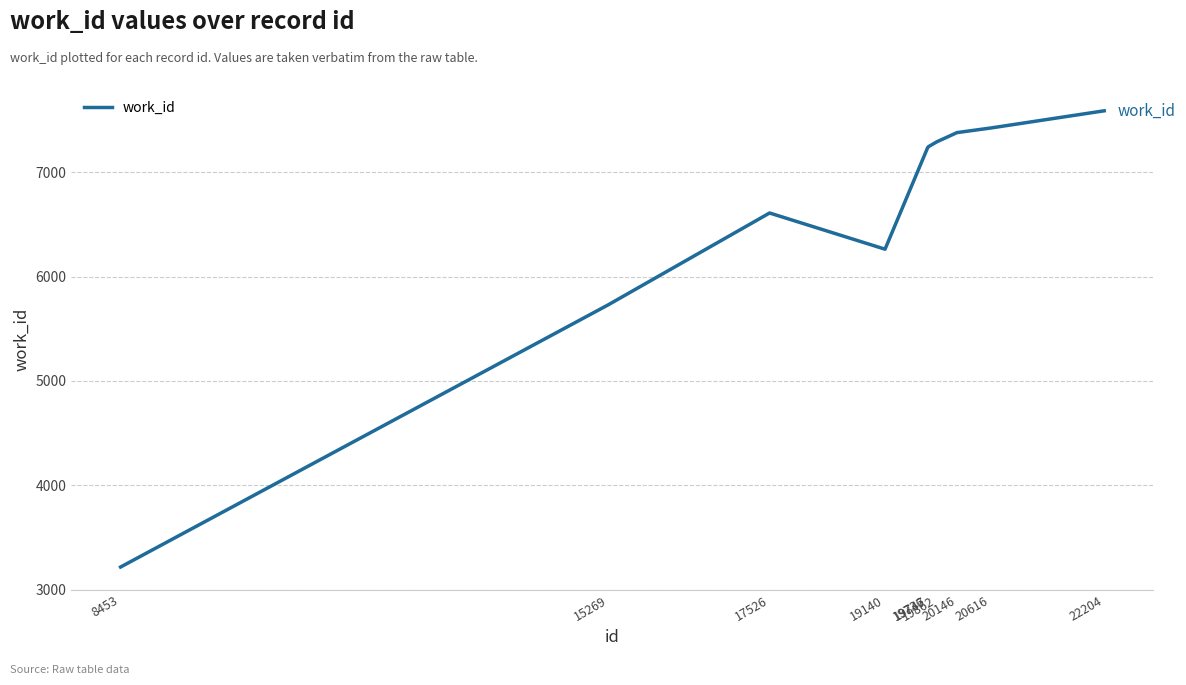

What is the maximum value shown in the chart?

7591